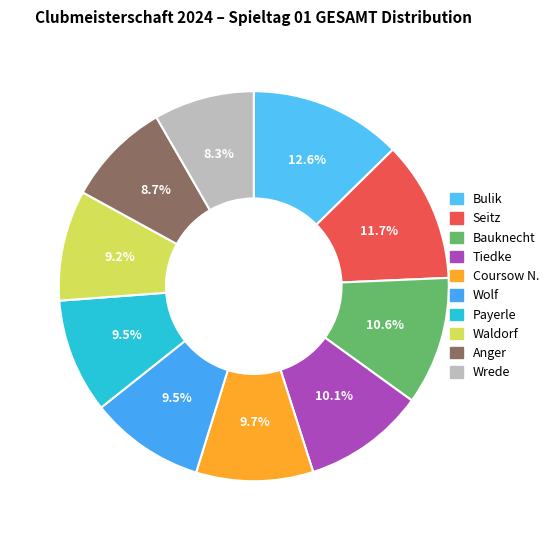

Count the number of slices in the pie.

10